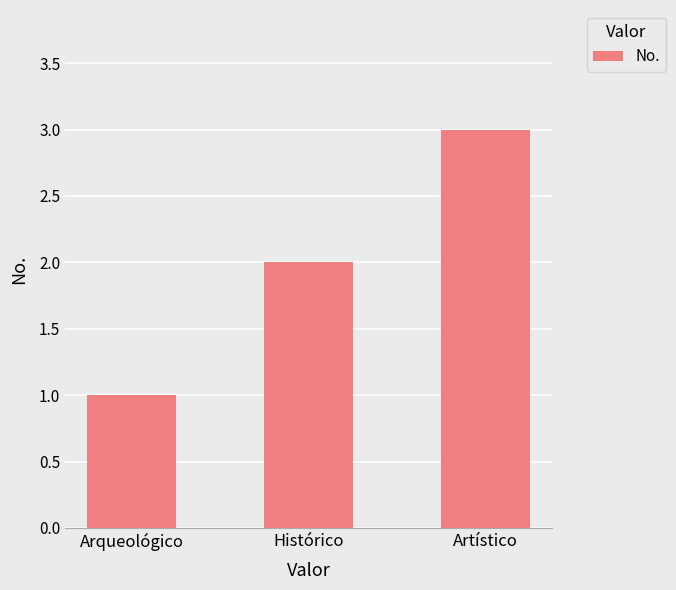

What position from the left is Artístico?

3